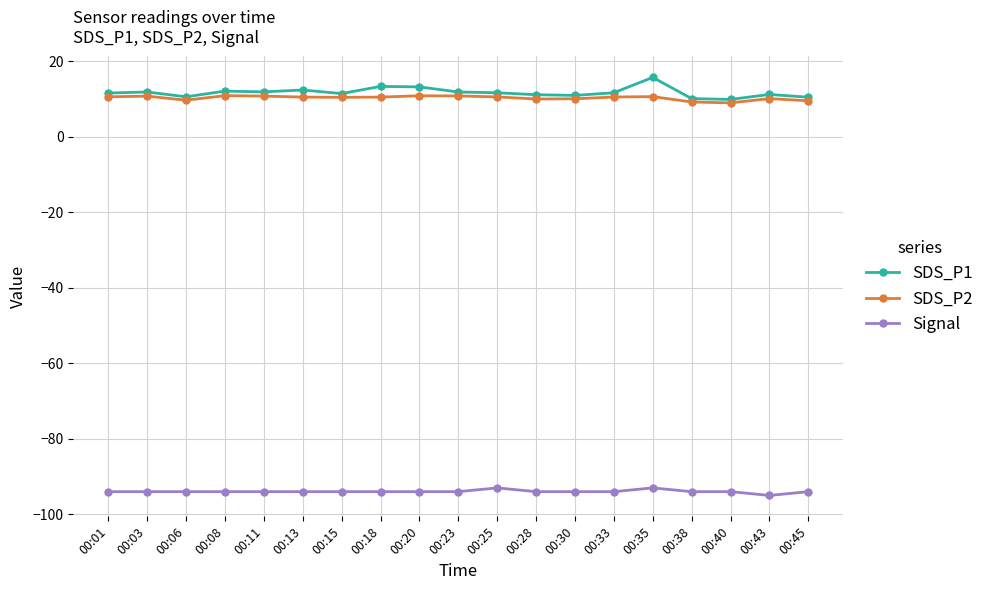

What is the difference between the Signal values at 00:38 and 00:25?

1.0